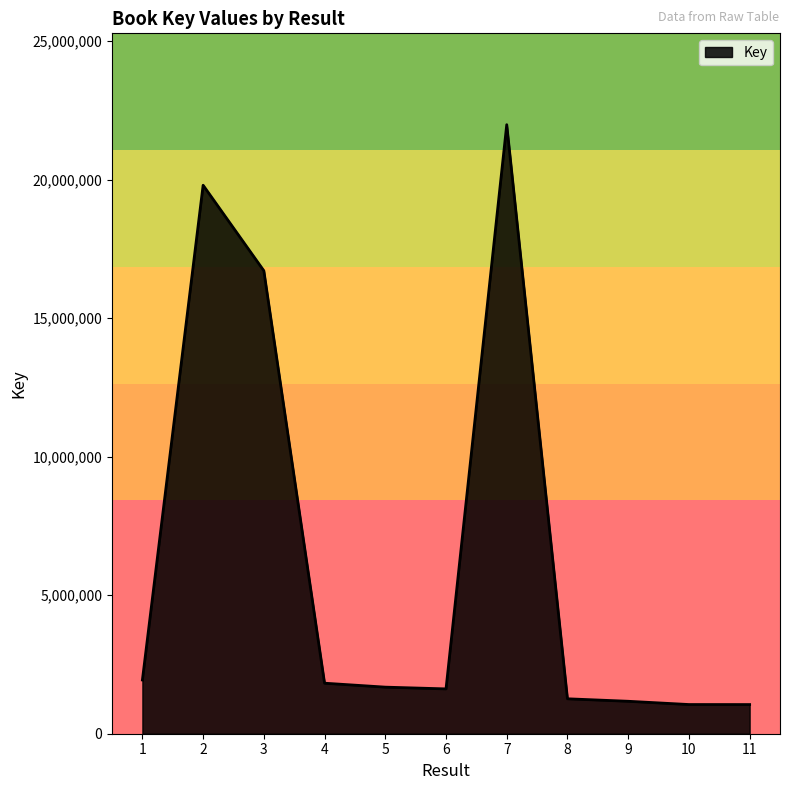

What is the ratio of the value at 7 to the value at 9?

18.8